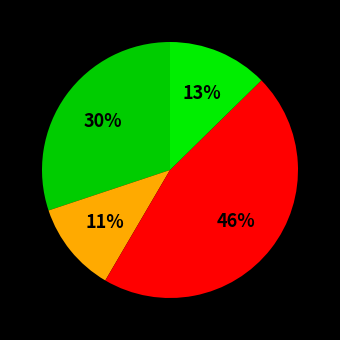

To the nearest percent, what portion does พนักงานราชการ represent?

41%